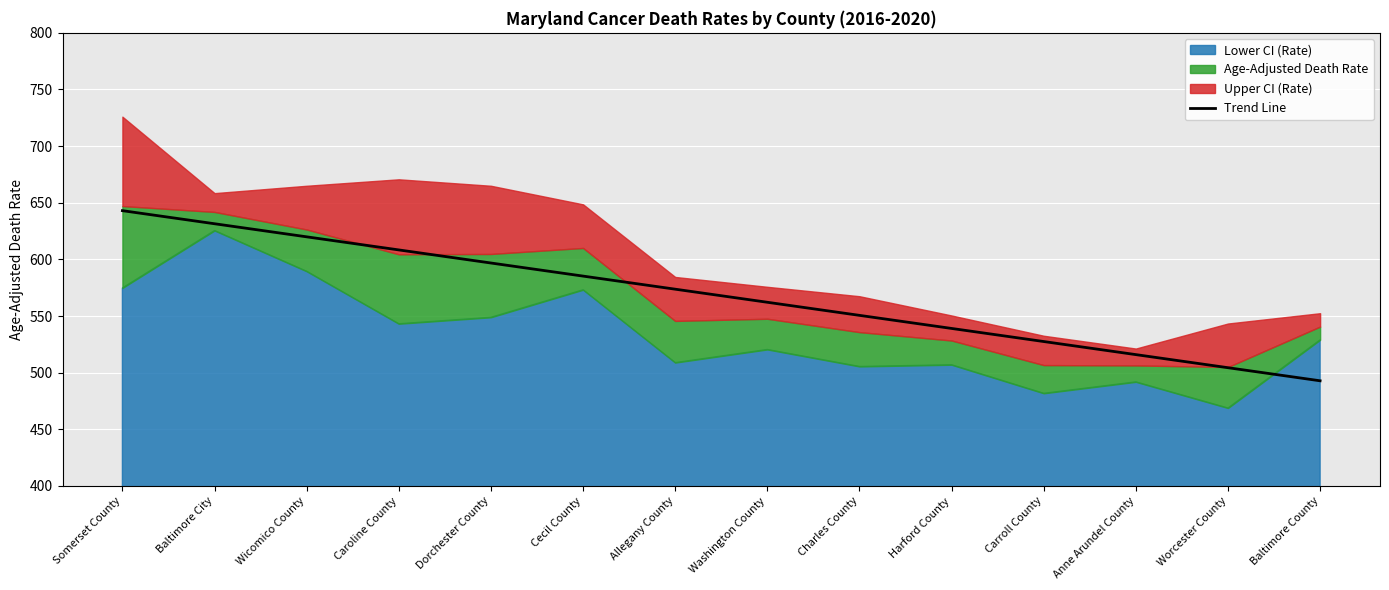

At which label does Trend Line reach its minimum?

Baltimore County